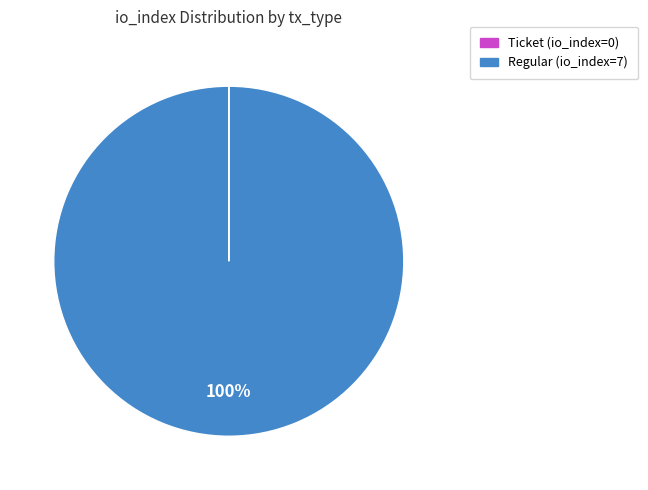

To the nearest percent, what is the average slice percentage?

50%